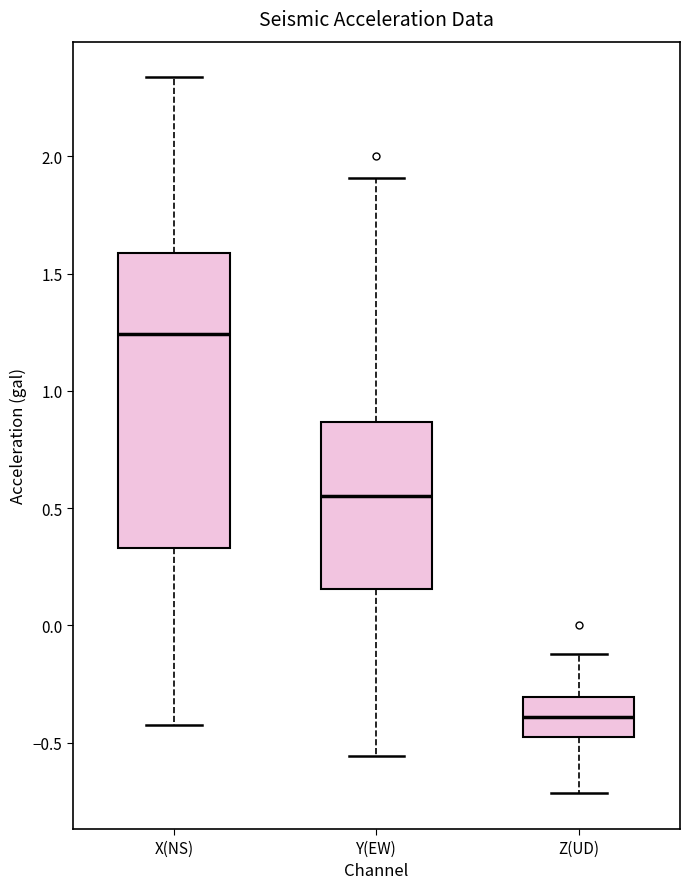

Which box has the highest median line?

X(NS)